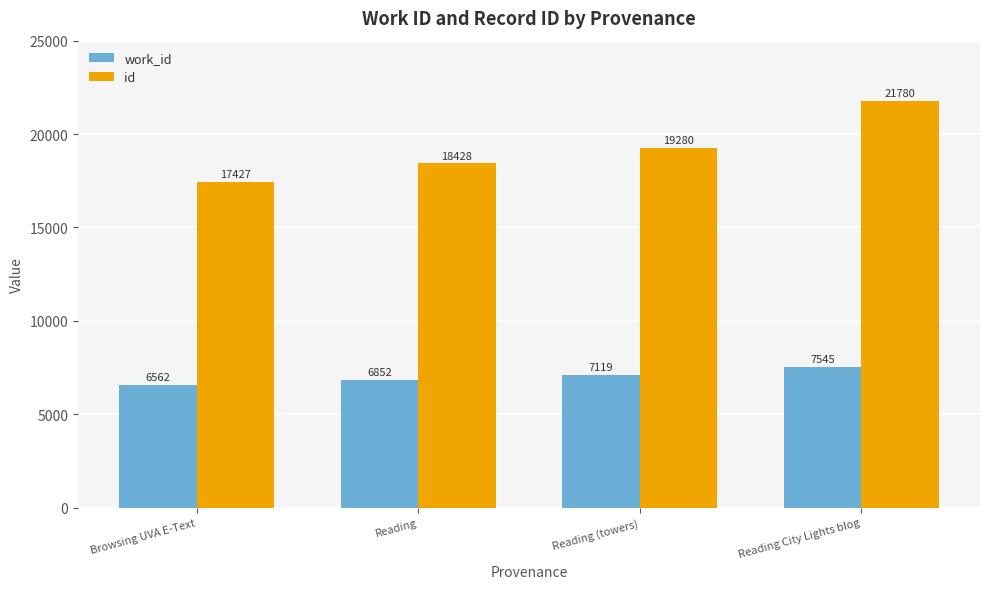

What is the difference between the id values at Reading and Reading City Lights blog?

3352